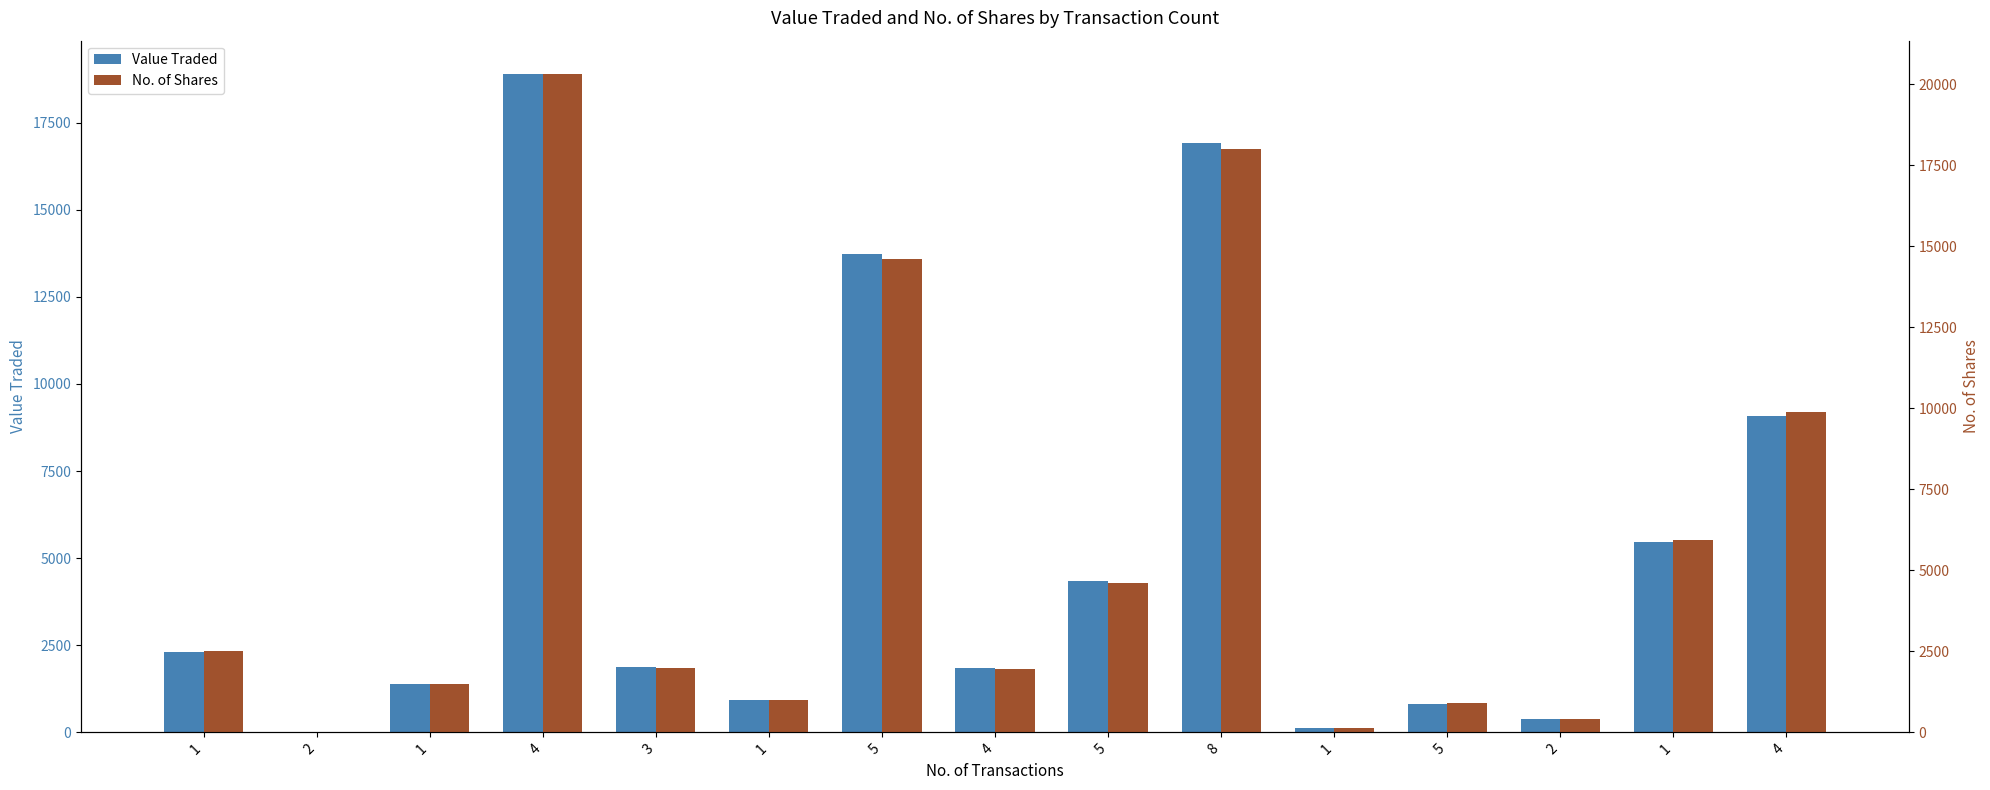

Which category has the highest value in the No. of Shares series?

4